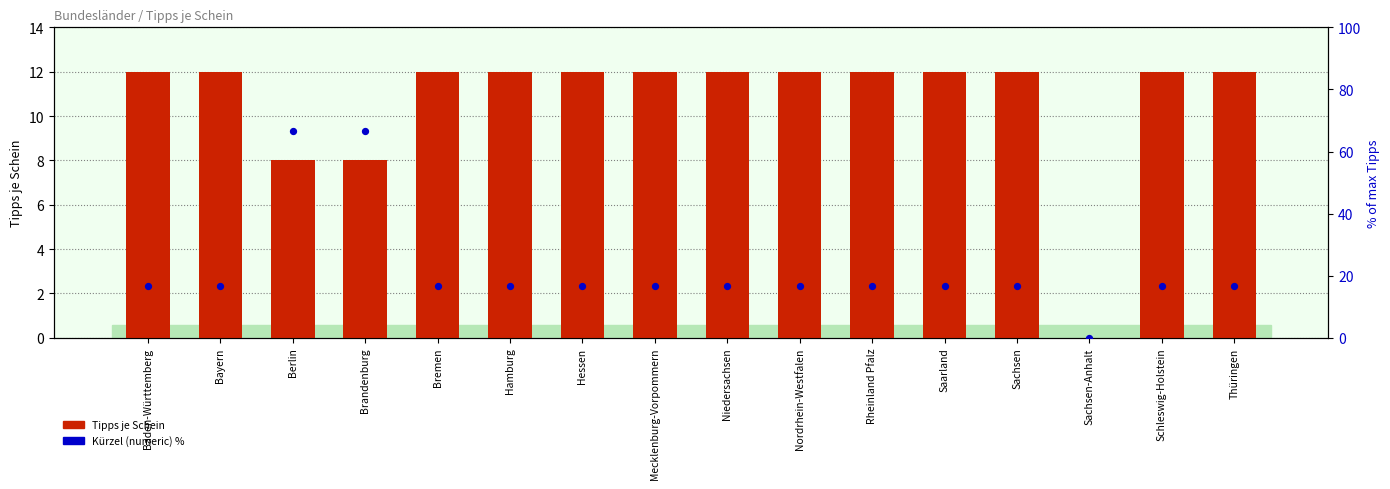

What are all the series names shown in the legend?

Tipps je Schein, Kürzel (numeric) %